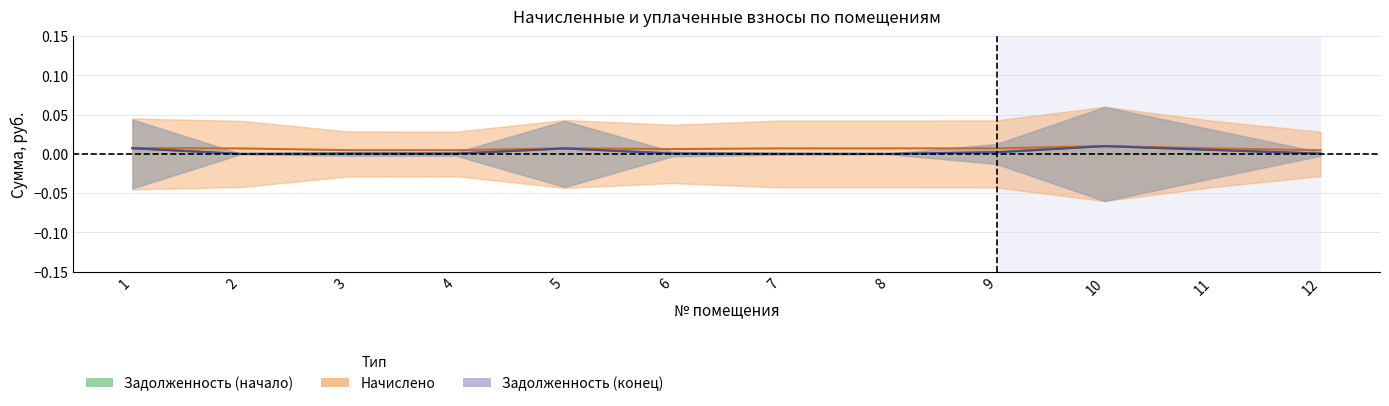

What are all the series names shown in the legend?

Задолженность (начало), Начислено, Задолженность (конец)